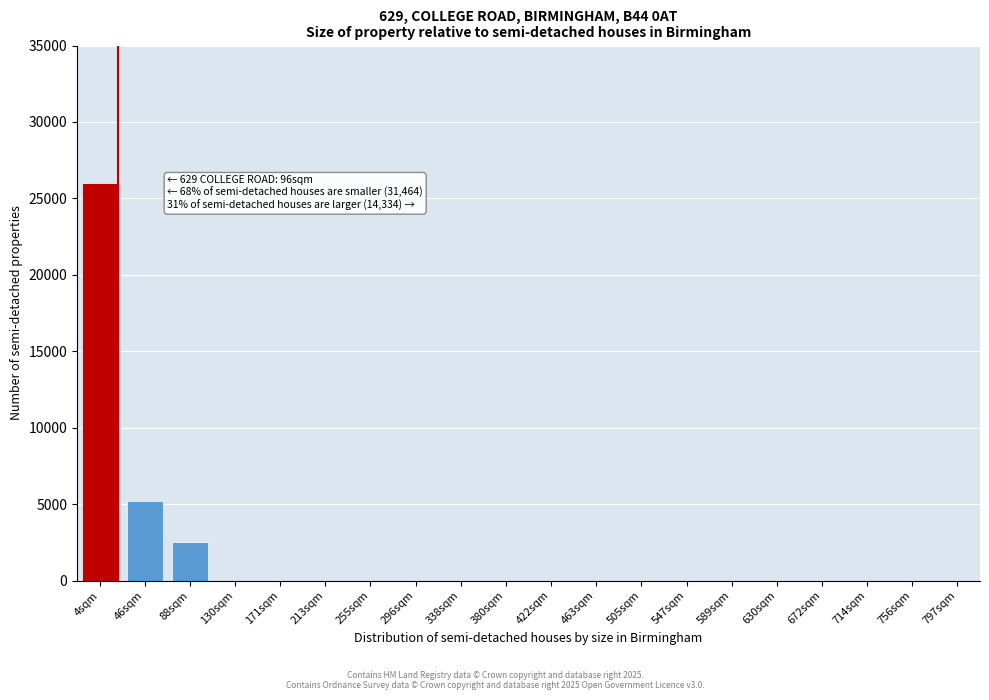

Reading left to right, list all the values displayed in this chart.

4sqm=26000	46sqm=5200	88sqm=2500	130sqm=0	171sqm=0	213sqm=0	255sqm=0	296sqm=0	338sqm=0	380sqm=0	422sqm=0	463sqm=0	505sqm=0	547sqm=0	589sqm=0	630sqm=0	672sqm=0	714sqm=0	756sqm=0	797sqm=0